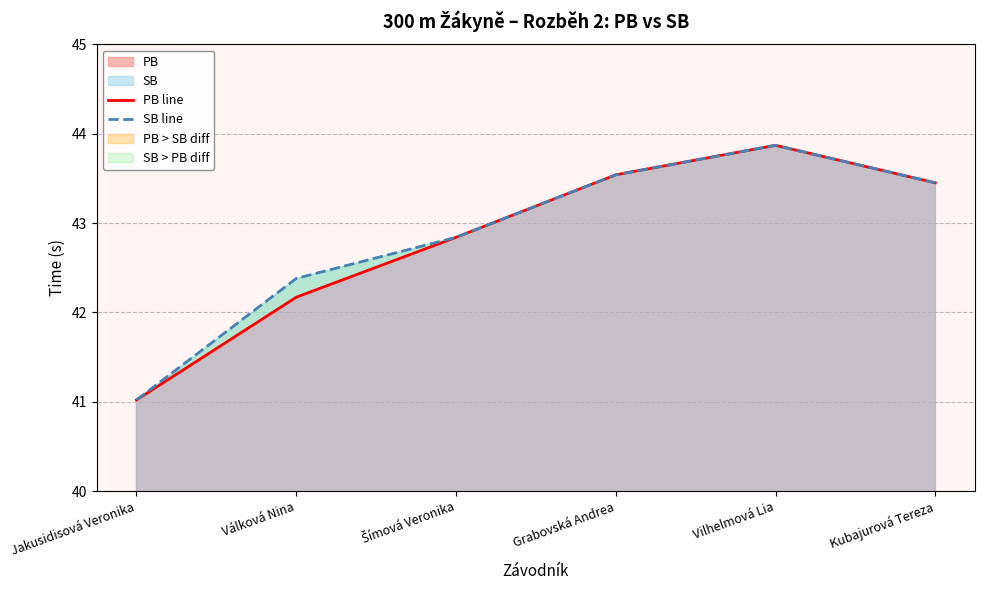

At which label does SB line first exceed 43?

Grabovská Andrea